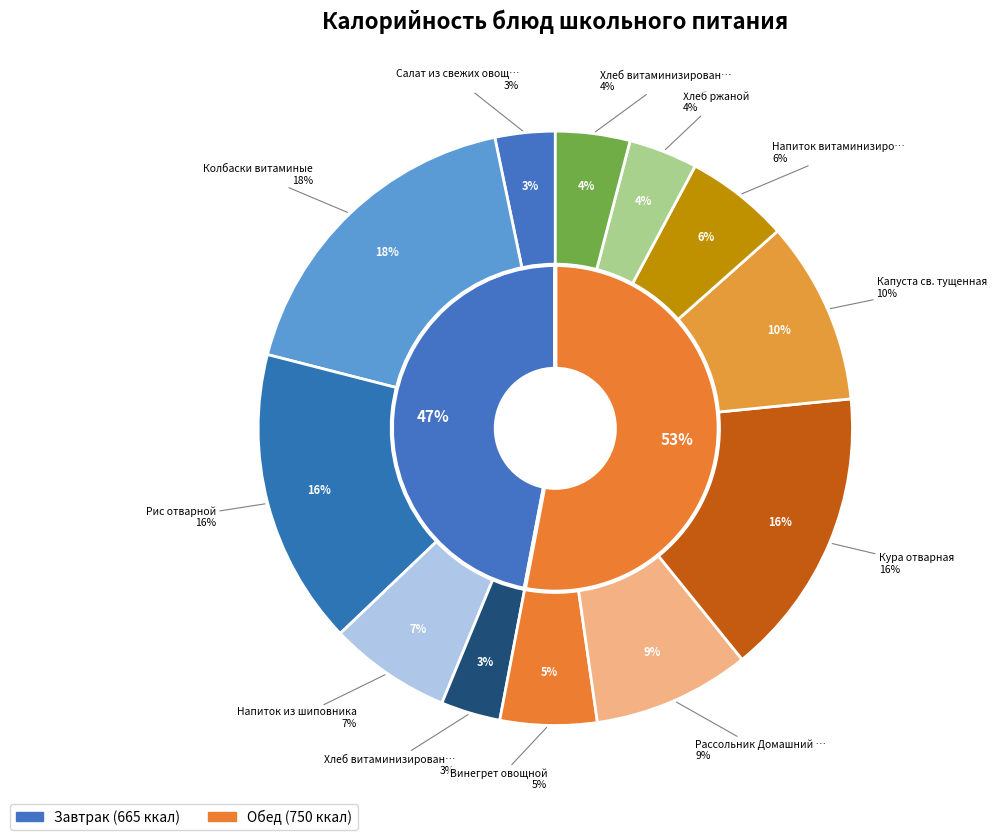

What percentage is the Кура отварная slice, to the nearest percent?

16%